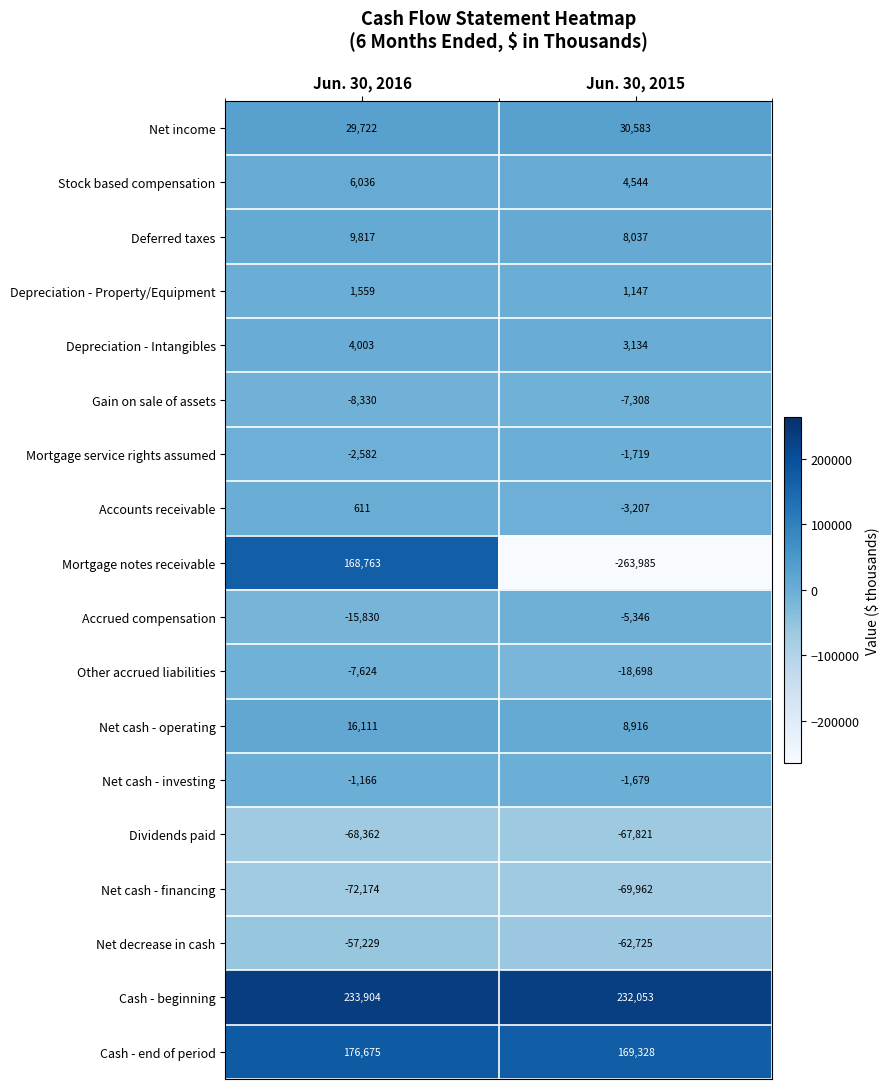

True or false: Mortgage service rights assumed has a value of -2539 at Jun. 30, 2015.

False